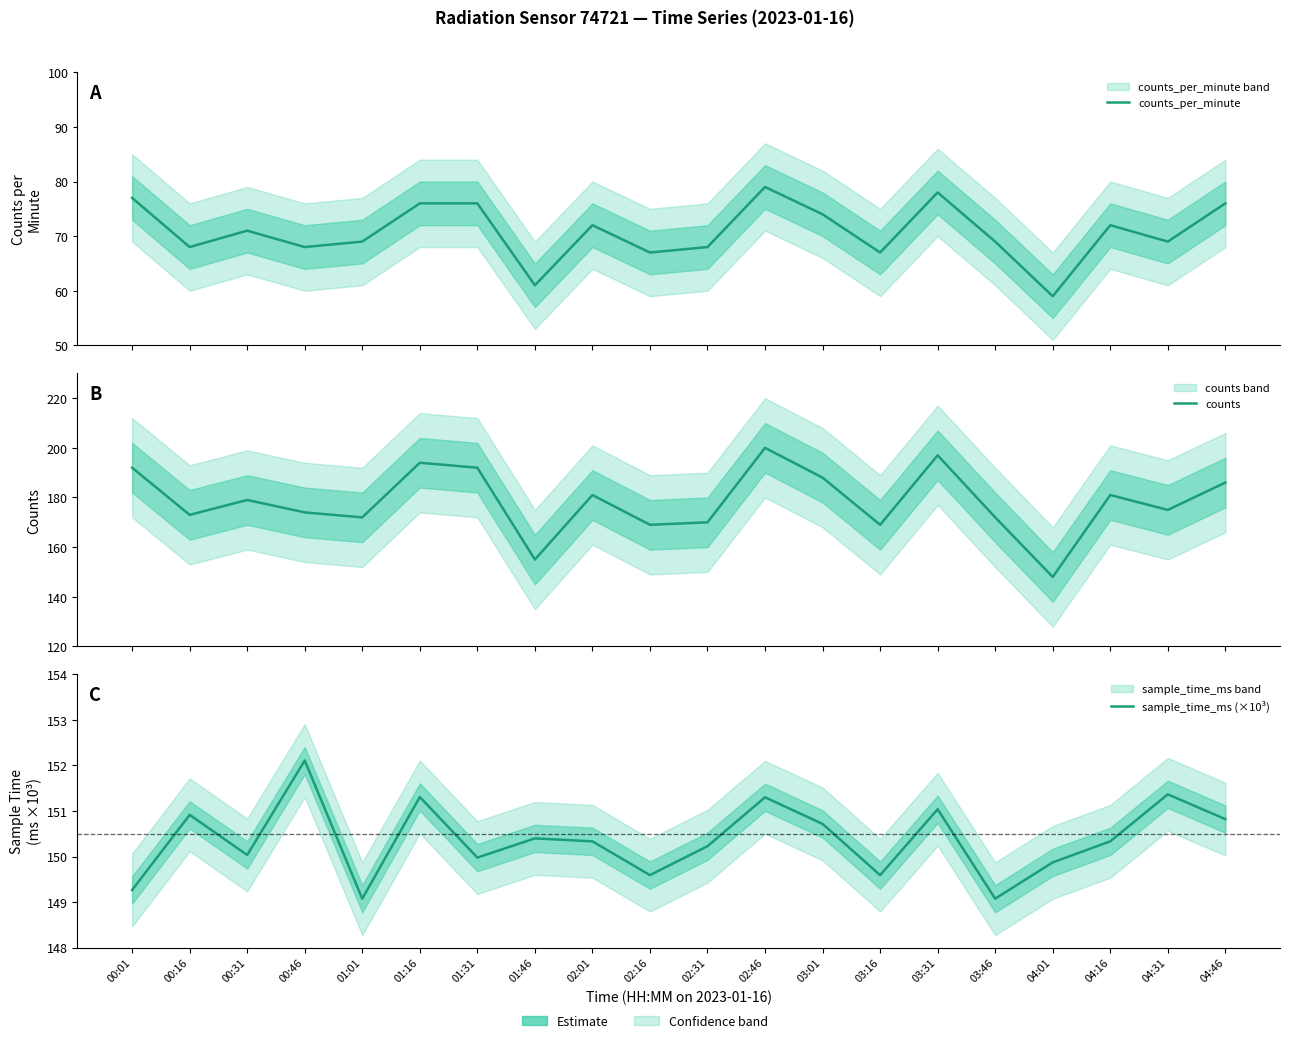

At which category does the chart reach its peak across all series?

02:46